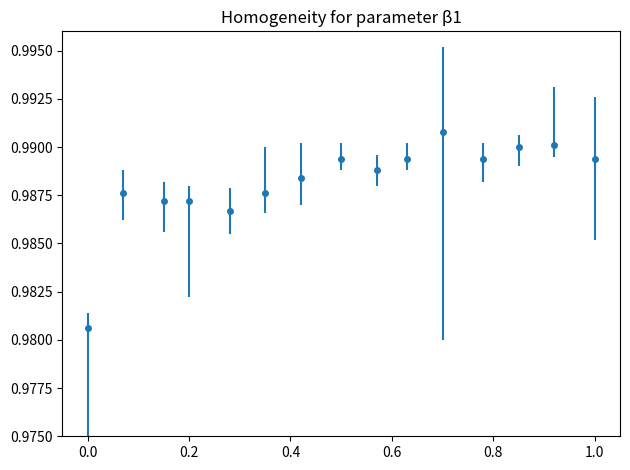

How many values are between 0 and 1?

15